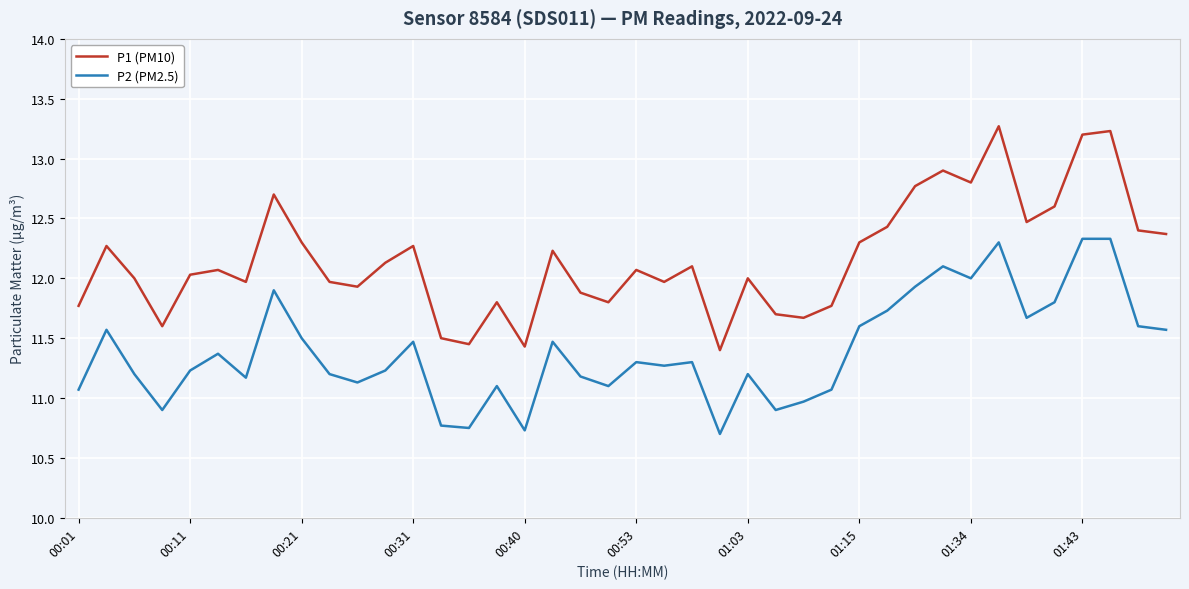

What is the maximum value for P2 (PM2.5)?

12.3